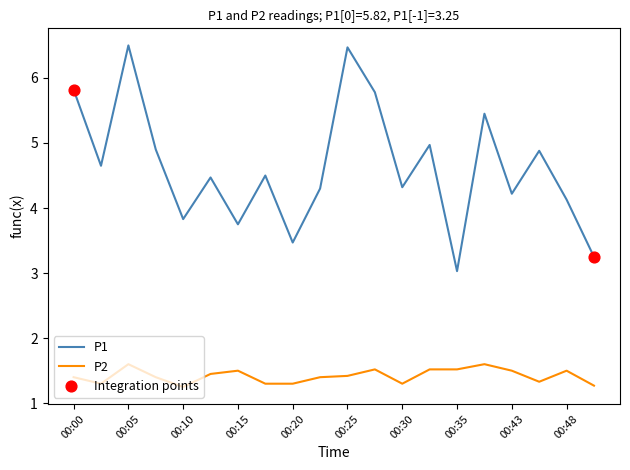

Which series has the largest total across all categories?

P1